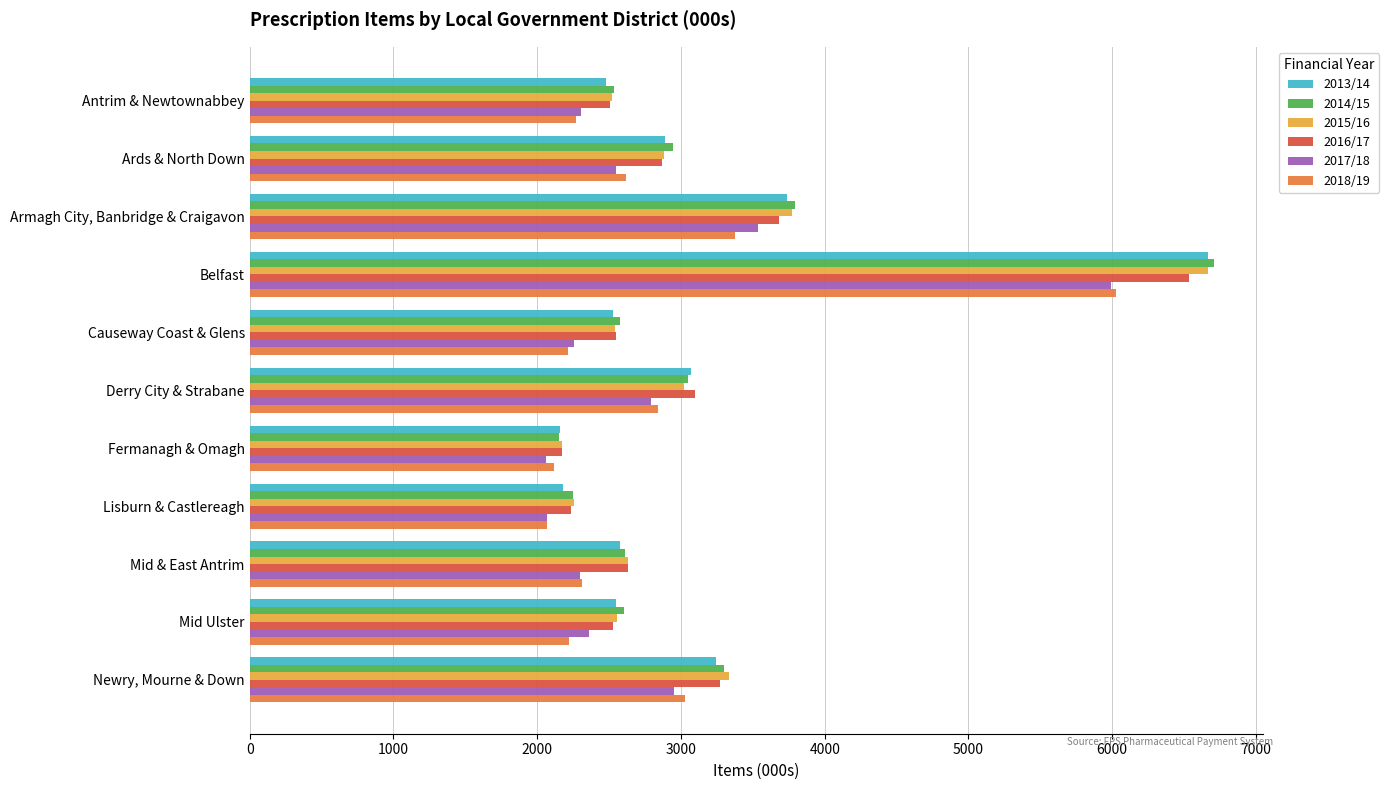

What is the maximum value for 2018/19?

6024.8